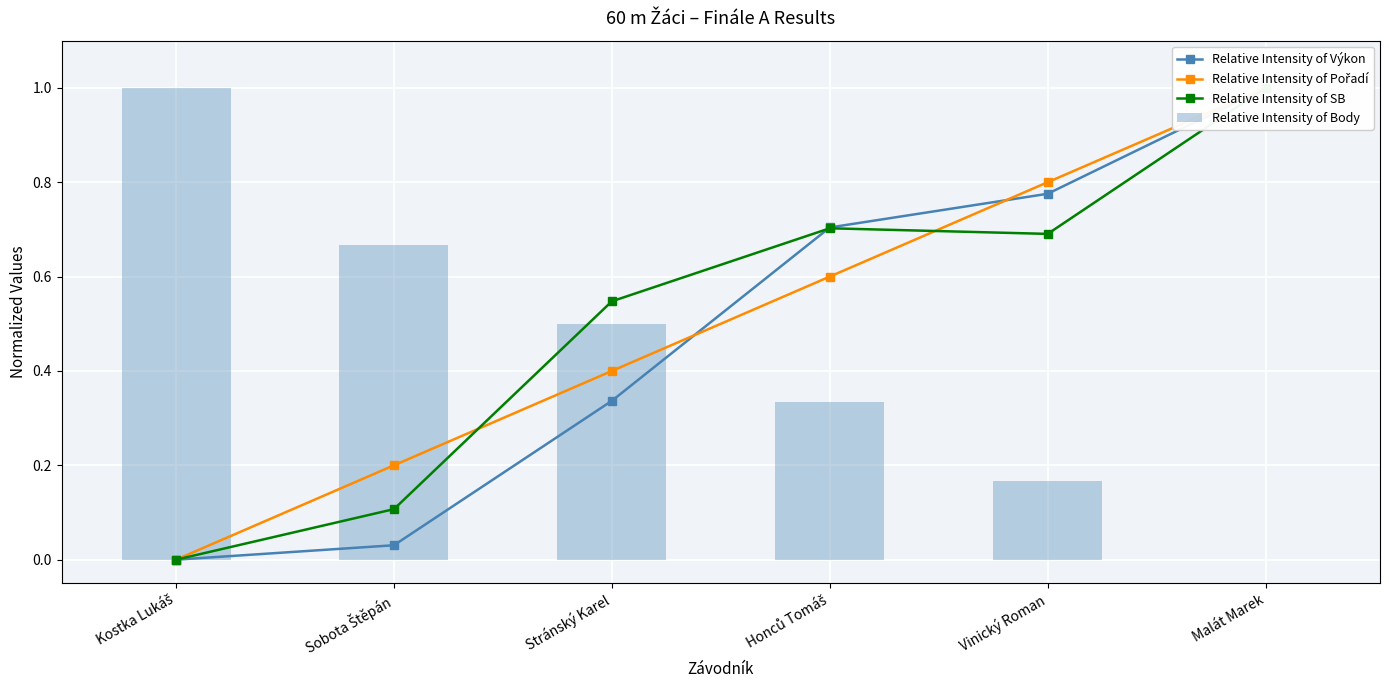

Which series changed the most between Kostka Lukáš and Stránský Karel?

Relative Intensity of SB